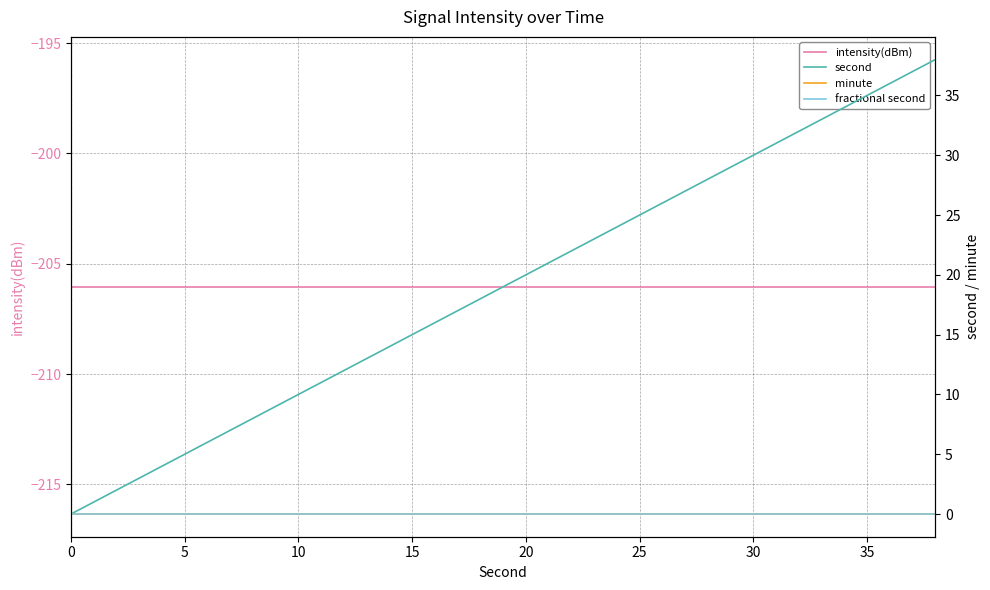

True or false: intensity(dBm) has more than 0 interior local peaks.

False